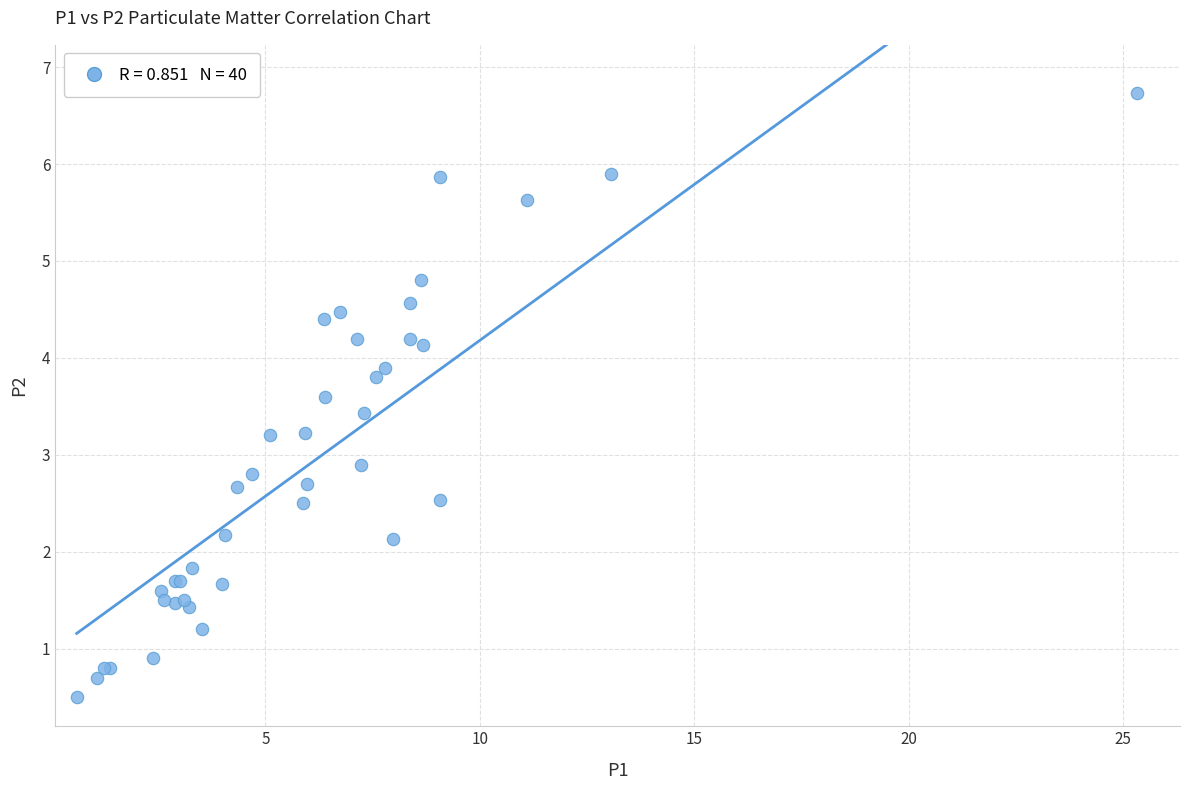

What Y value in the scatter plot is closest to 3?

2.9